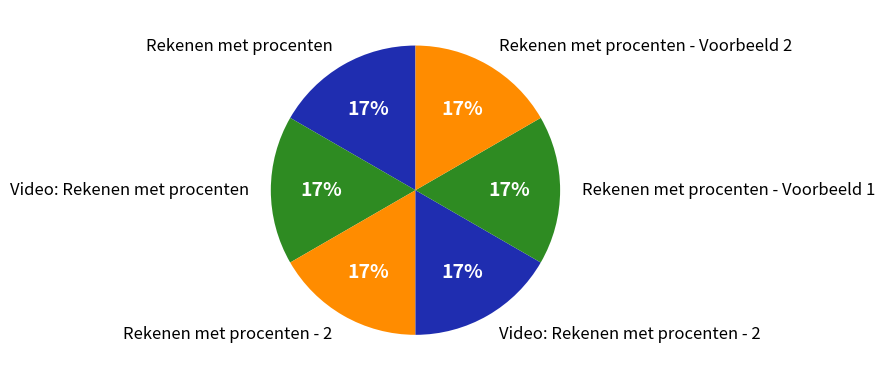

Combined, do Rekenen met procenten and Rekenen met procenten - Voorbeeld 1 account for over 50%?

No